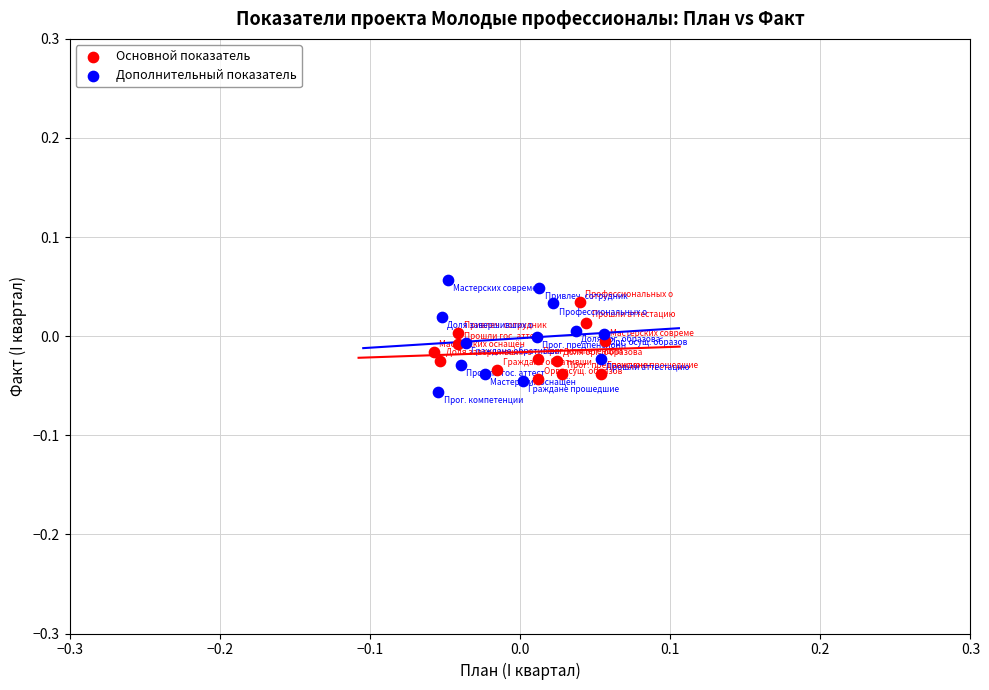

What are all the series names shown in the legend?

Основной показатель, Дополнительный показатель